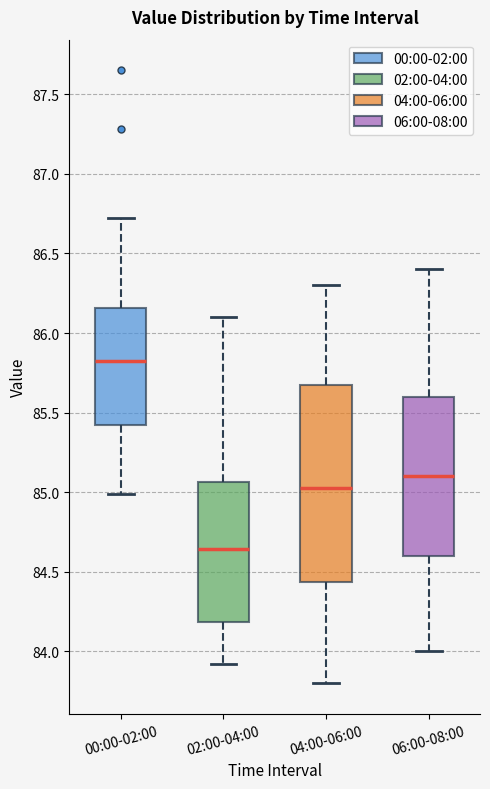

Where does the lower whisker of the box for 06:00-08:00 end on the y-axis? The values are not printed on the chart, so give them approximately, as read against the axis.

84.00